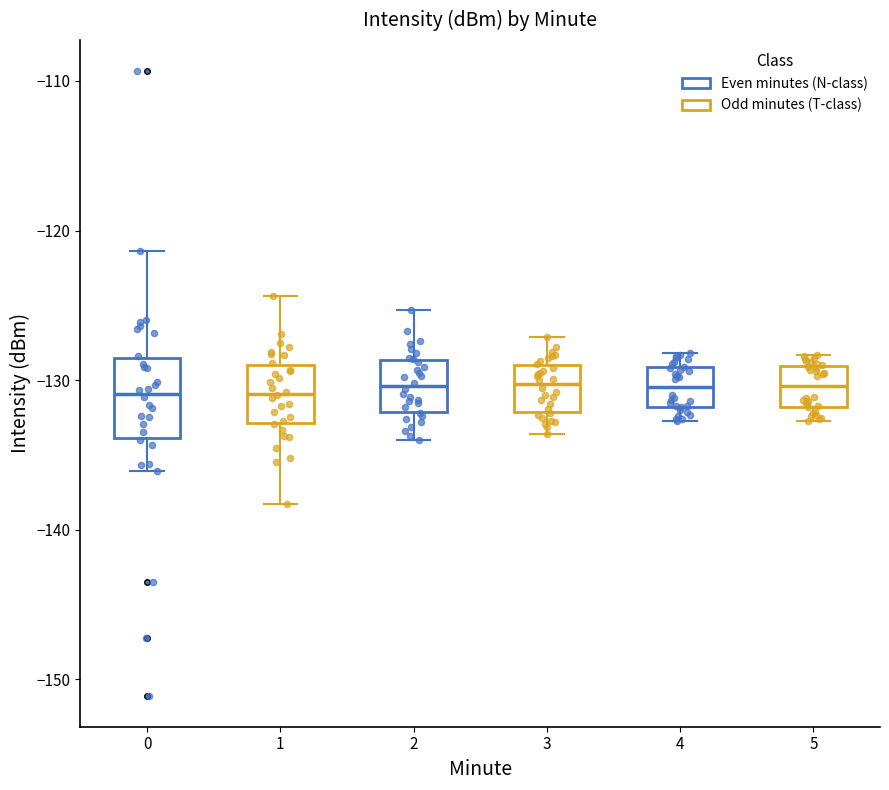

Reading left to right, transcribe this box plot: for each box, give where its median line is, the range the box spans, and where its two whiskers end, as read against the y-axis. The values are not printed on the chart, so give them approximately, as read against the axis.

0: median -131, box -134 to -129, whiskers -136 to -121
1: median -131, box -133 to -129, whiskers -138 to -124
2: median -130, box -132 to -129, whiskers -134 to -125
3: median -130, box -132 to -129, whiskers -134 to -127
4: median -130, box -132 to -129, whiskers -133 to -128
5: median -130, box -132 to -129, whiskers -133 to -128